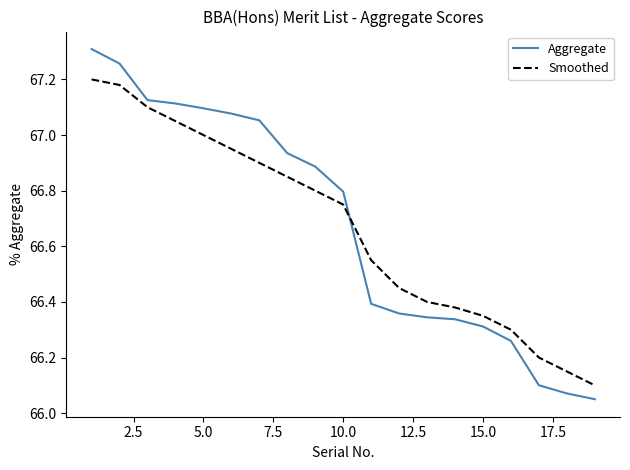

Does the chart display data point markers on the line(s)?

No